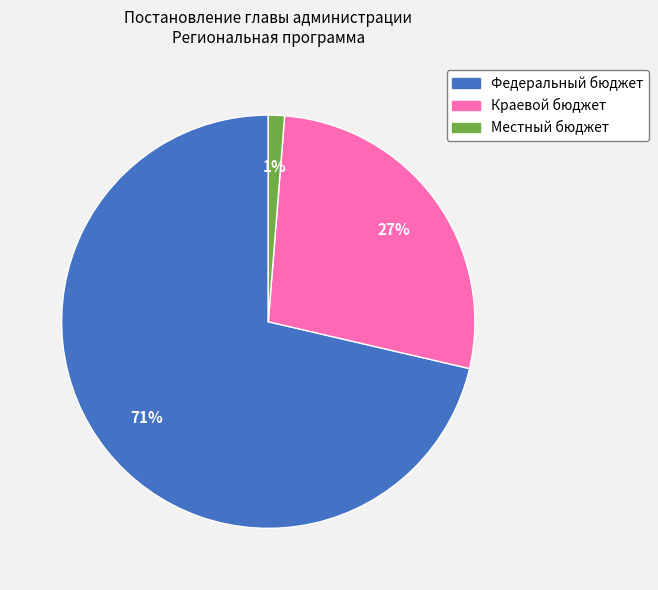

What is the largest slice in the pie chart?

Федеральный бюджет